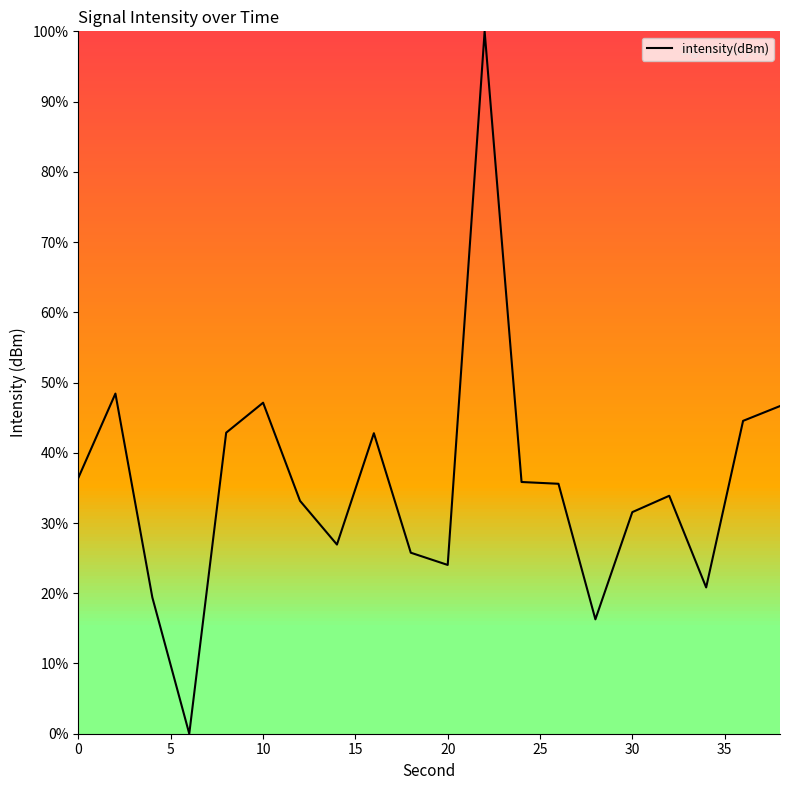

What is the difference between the maximum and minimum values?

100.0